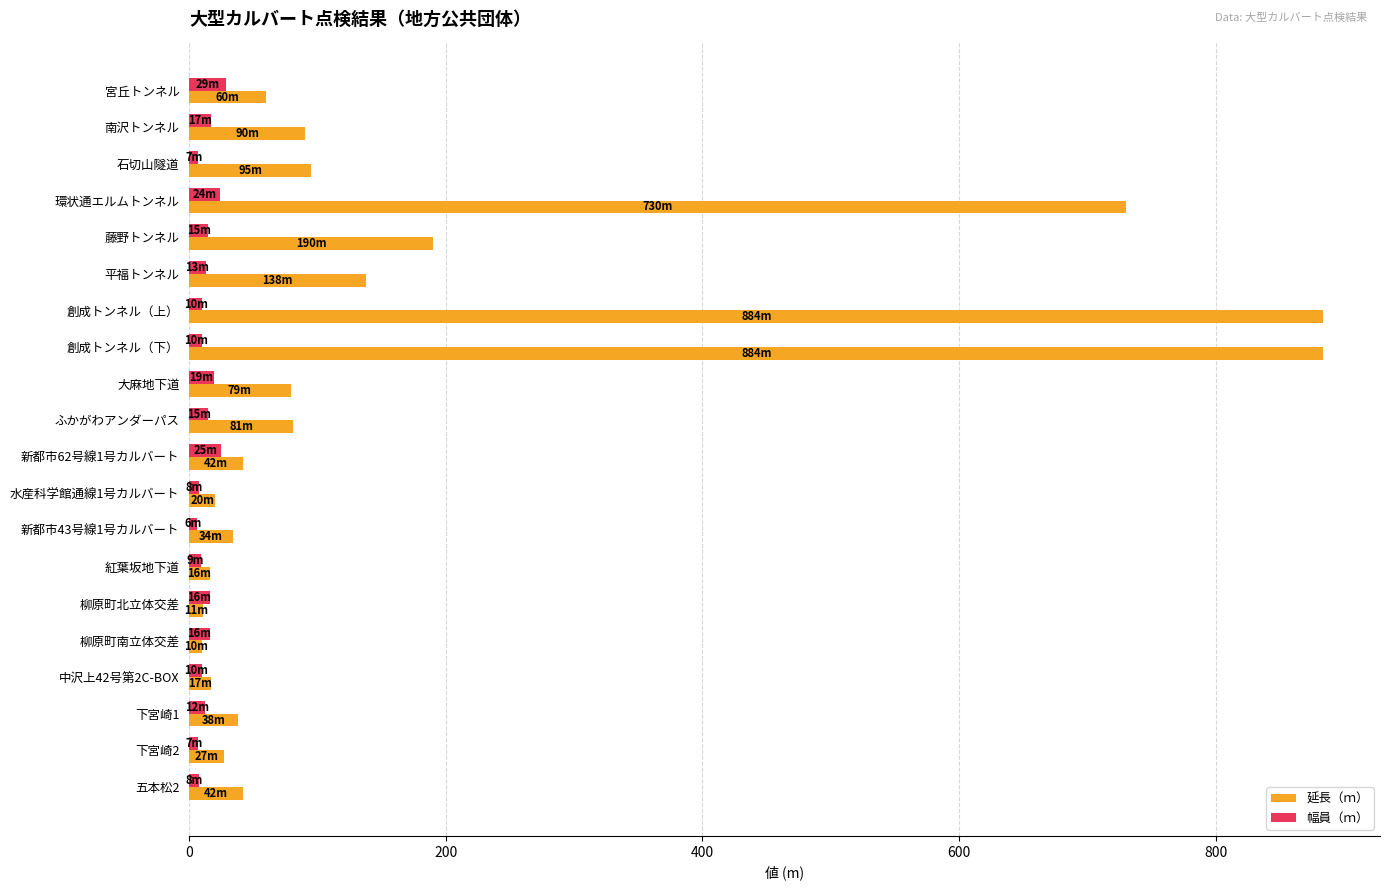

At which label is 延長（ｍ） closest to 447?

藤野トンネル